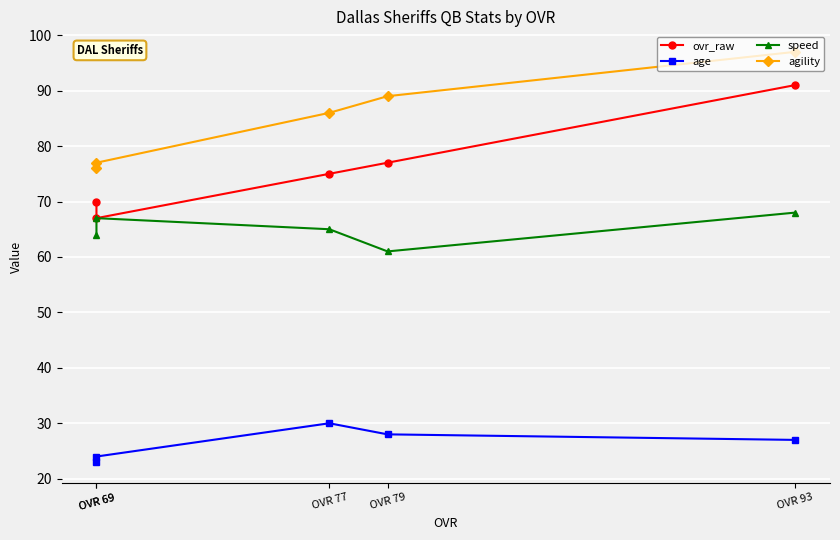

True or false: agility and speed intersect in this chart.

False